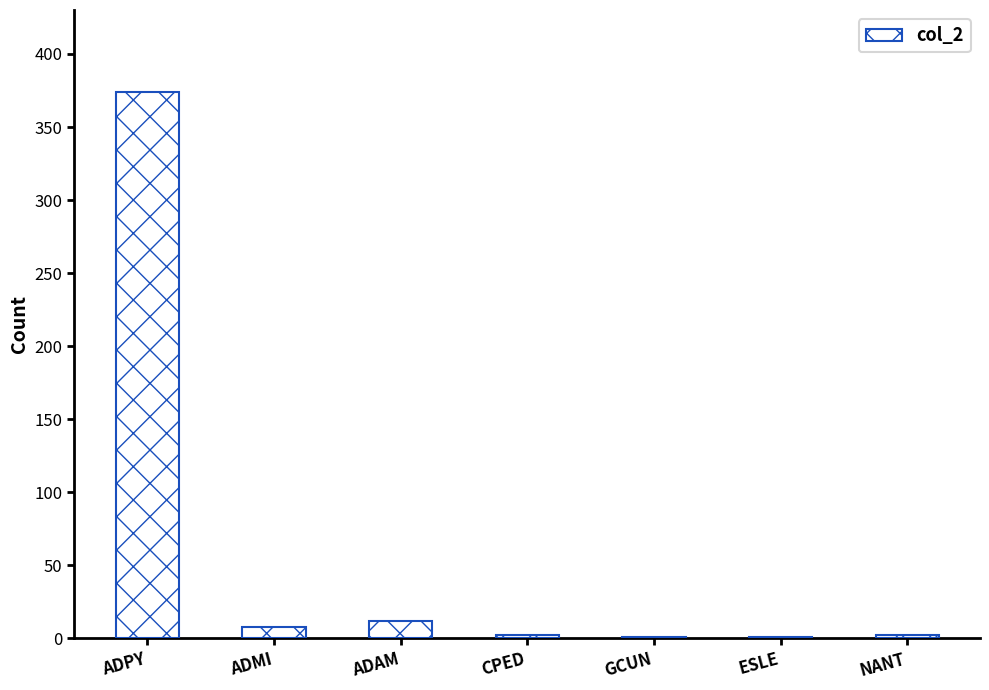

What value does the data have at ADPY, to the nearest 5?

375